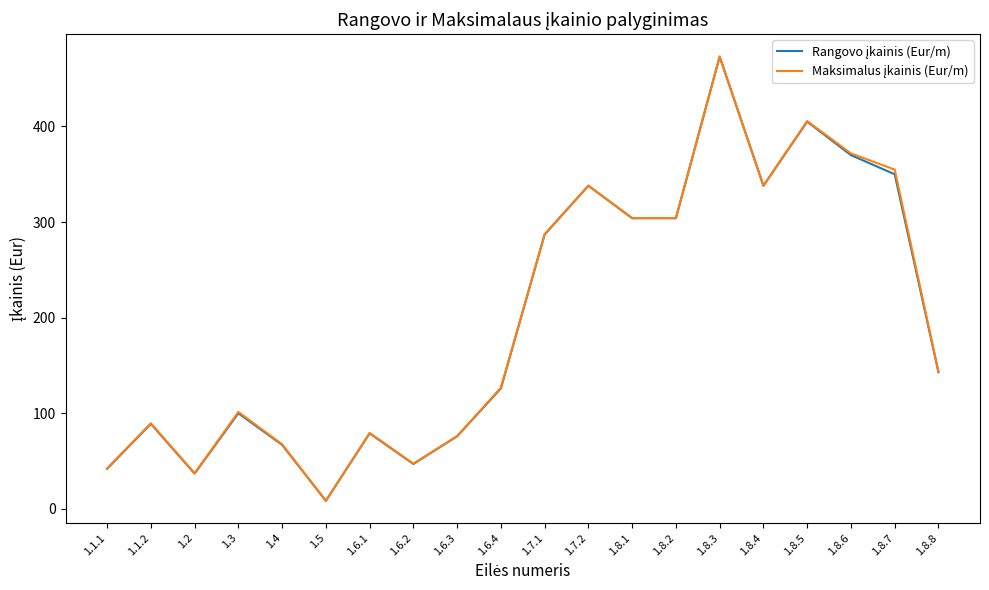

What position from the right is 1.2?

18